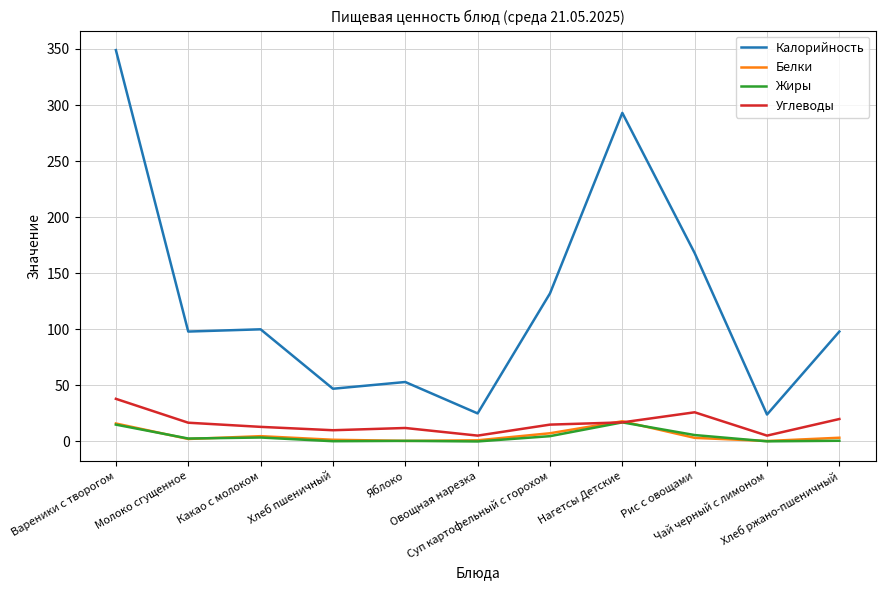

True or false: Калорийность and Белки cross at least once.

False